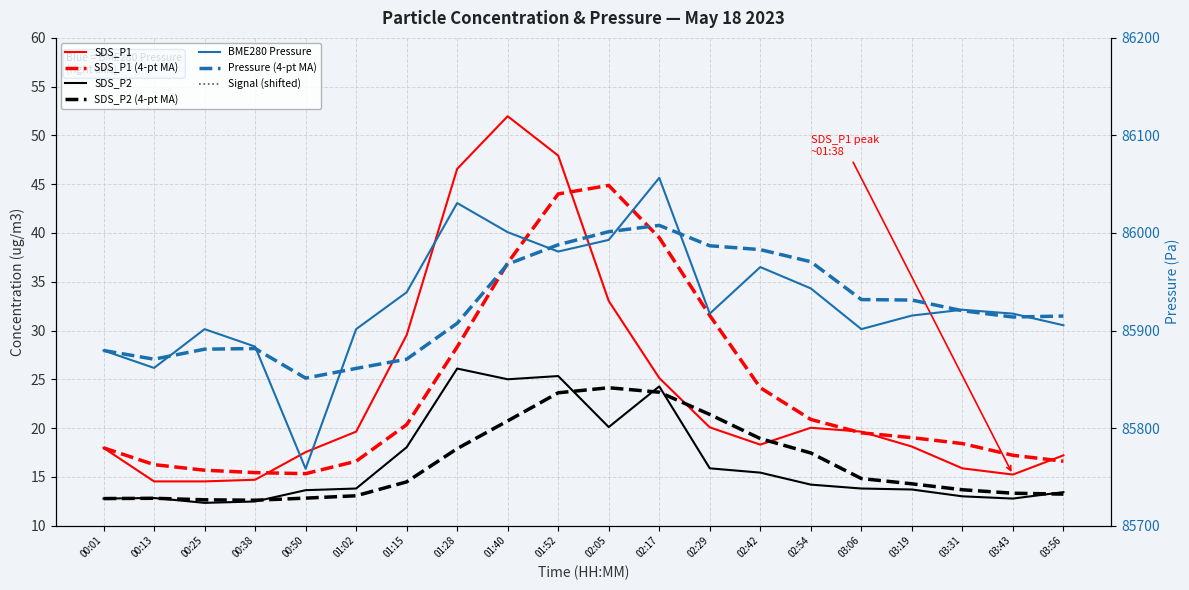

What is the sum of all SDS_P2 values?

328.9